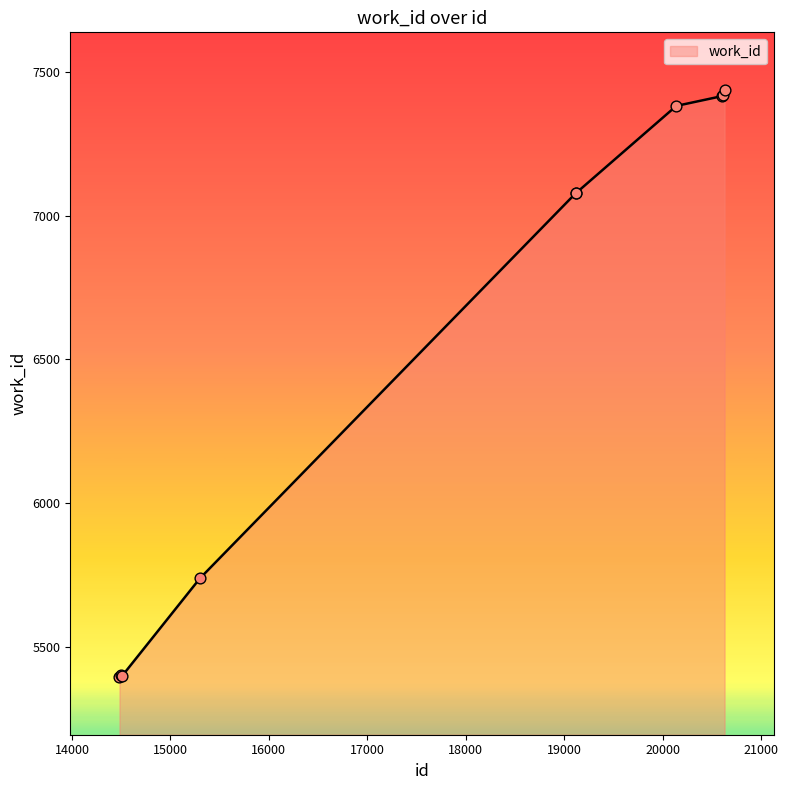

What is the difference between the maximum and minimum values?

2044